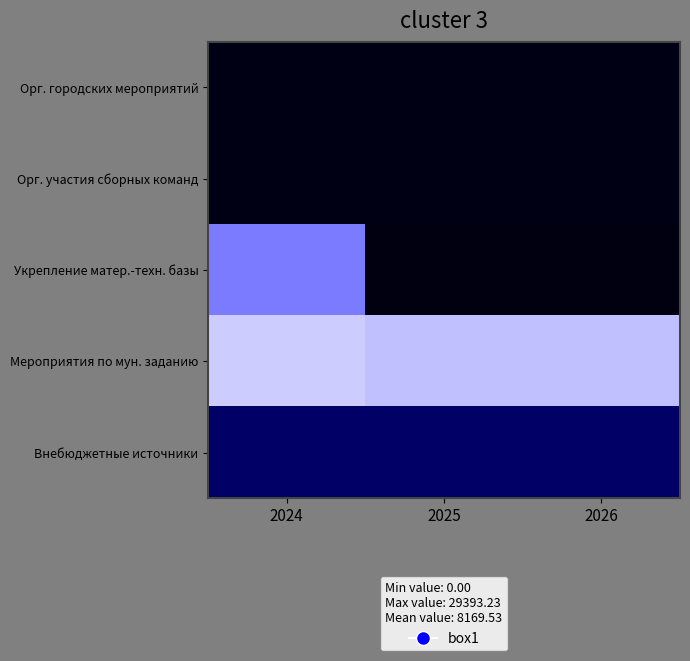

Which series changed the most between 2025 and 2026?

Мероприятия по мун. заданию